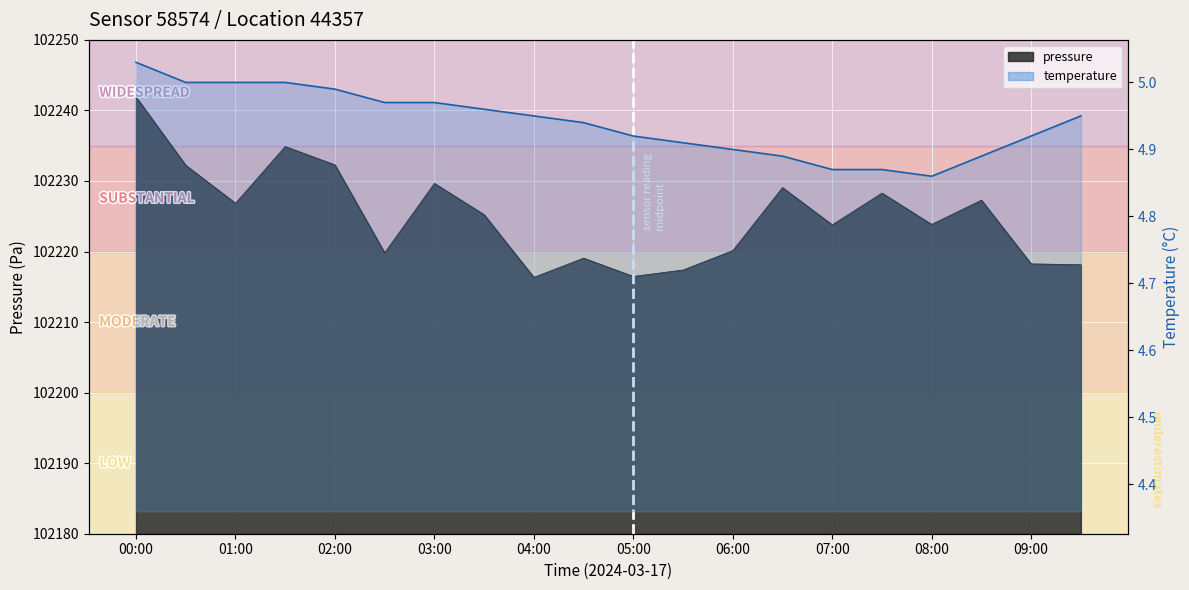

True or false: temperature and pressure intersect in this chart.

False